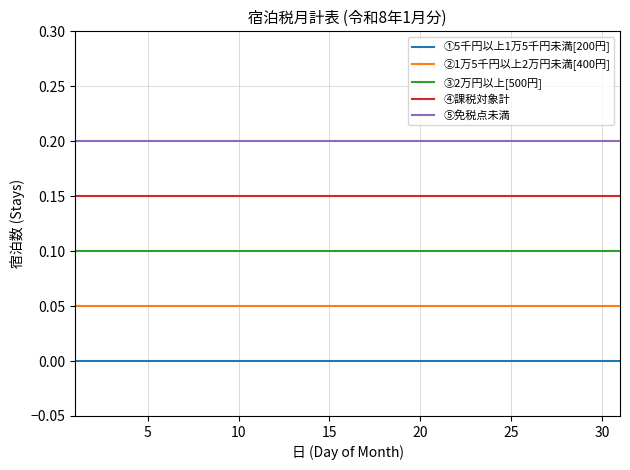

True or false: ①5千円以上1万5千円未満[200円] and ④課税対象計 intersect in this chart.

False